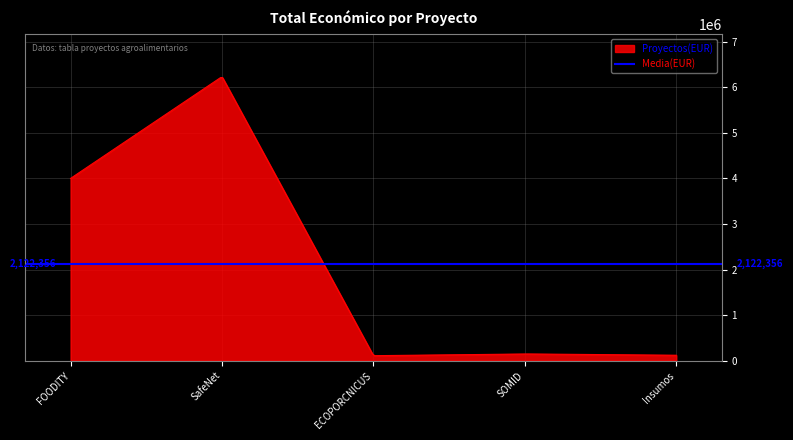

What is the maximum value for Proyectos(EUR)?

6212665.8